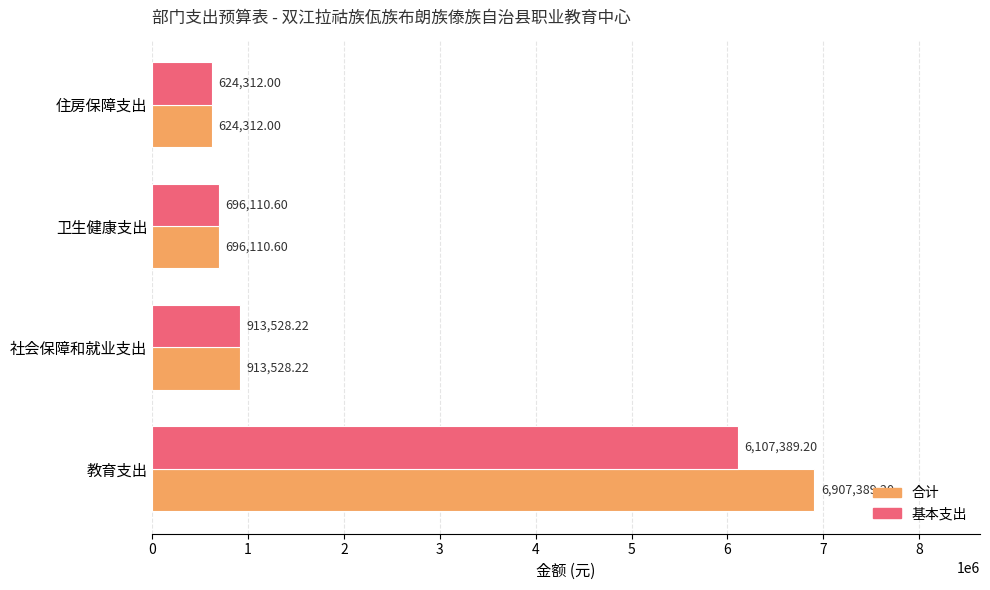

What is the maximum value for 合计?

6907389.2